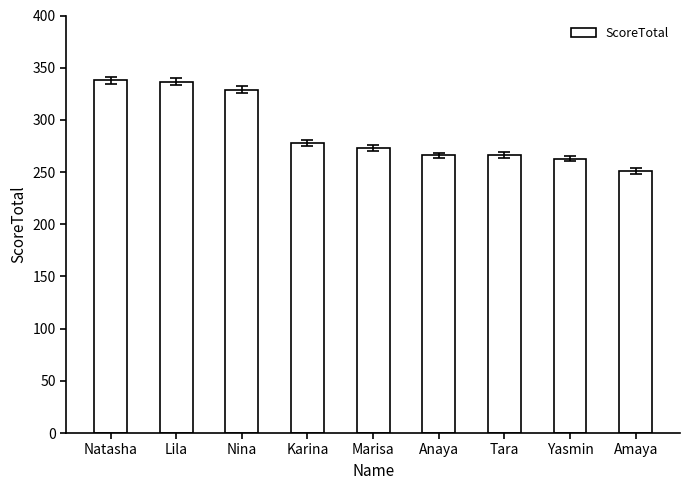

What is the label of the 5th bar from the left?

Marisa